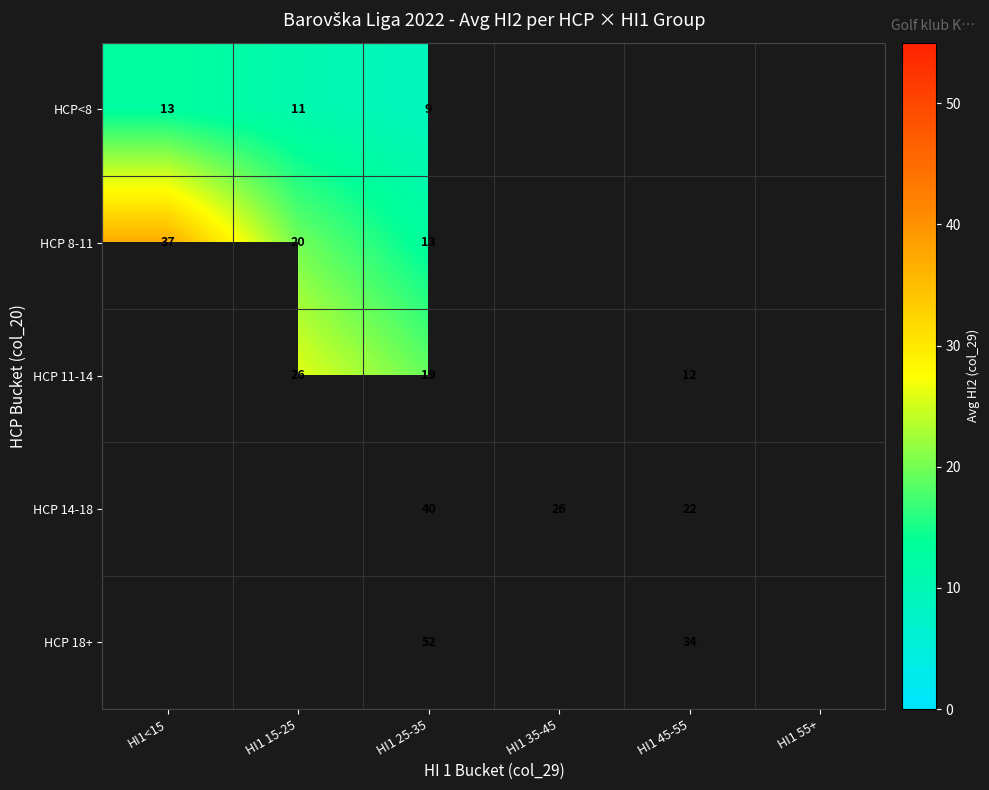

Between HI1 15-25 and HI1 35-45, which is larger?

HI1 35-45